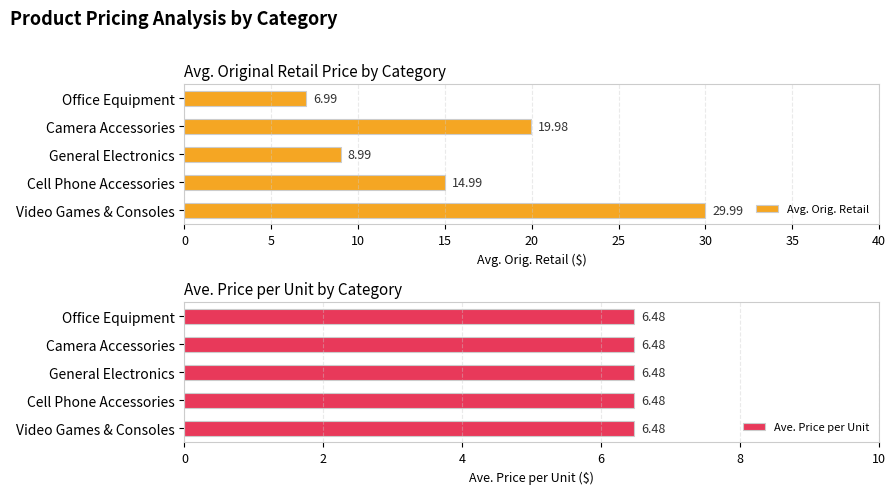

The Avg. Orig. Retail series shows 10.8 at Video Games & Consoles. True or false?

False